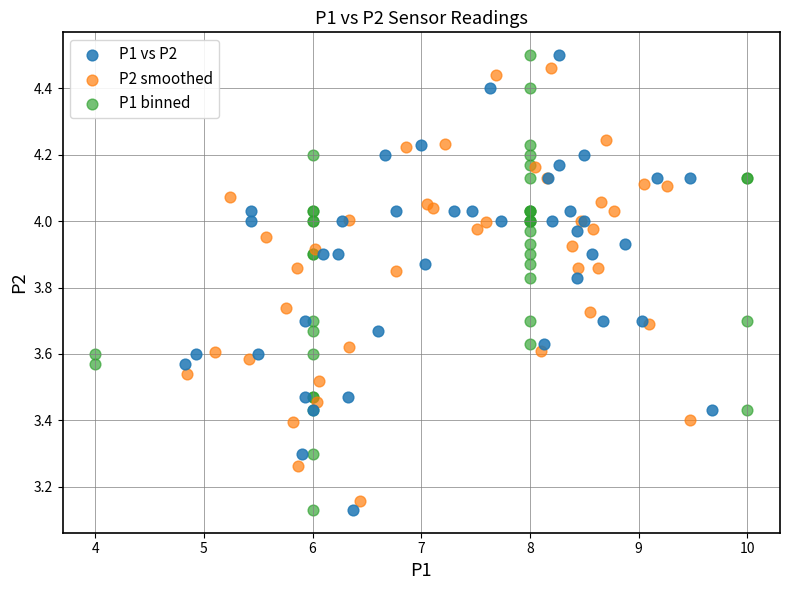

What are all the series names shown in the legend?

P1 vs P2, P2 smoothed, P1 binned